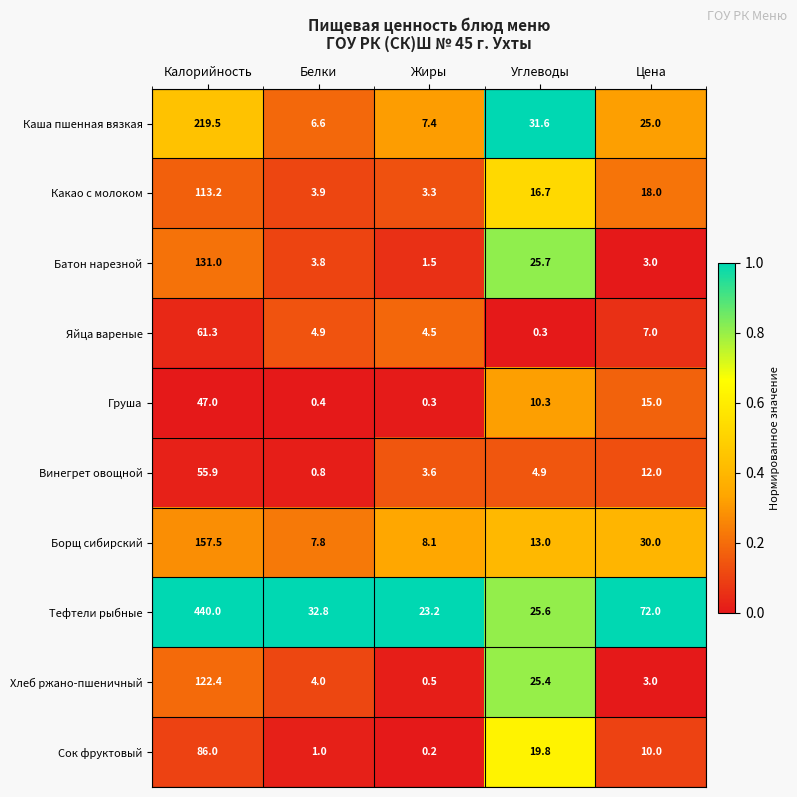

Is it true that Груша equals 15.0 at Цена?

True